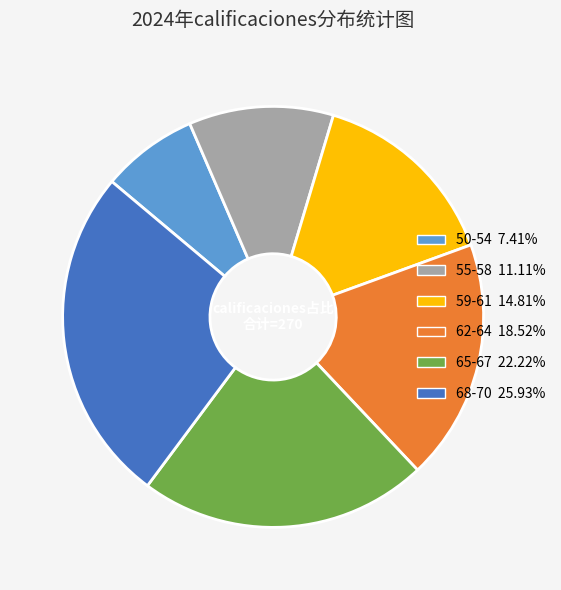

Approximately how many times larger is the value at 59-61 compared to 68-70?

0.6